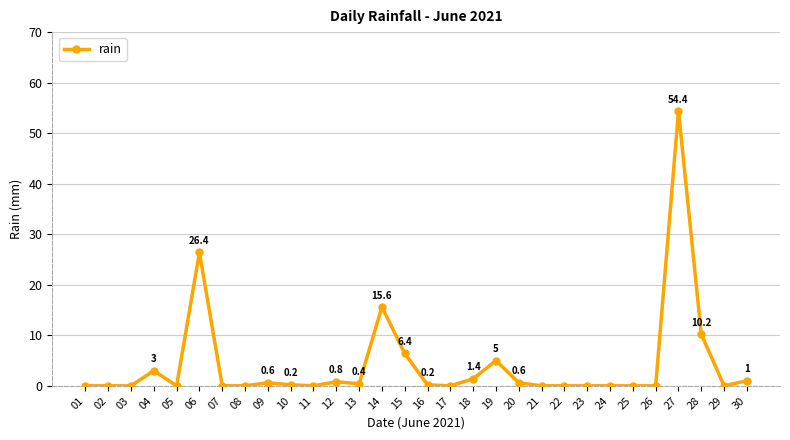

True or false: there are more than 1 points higher than both neighbors.

True